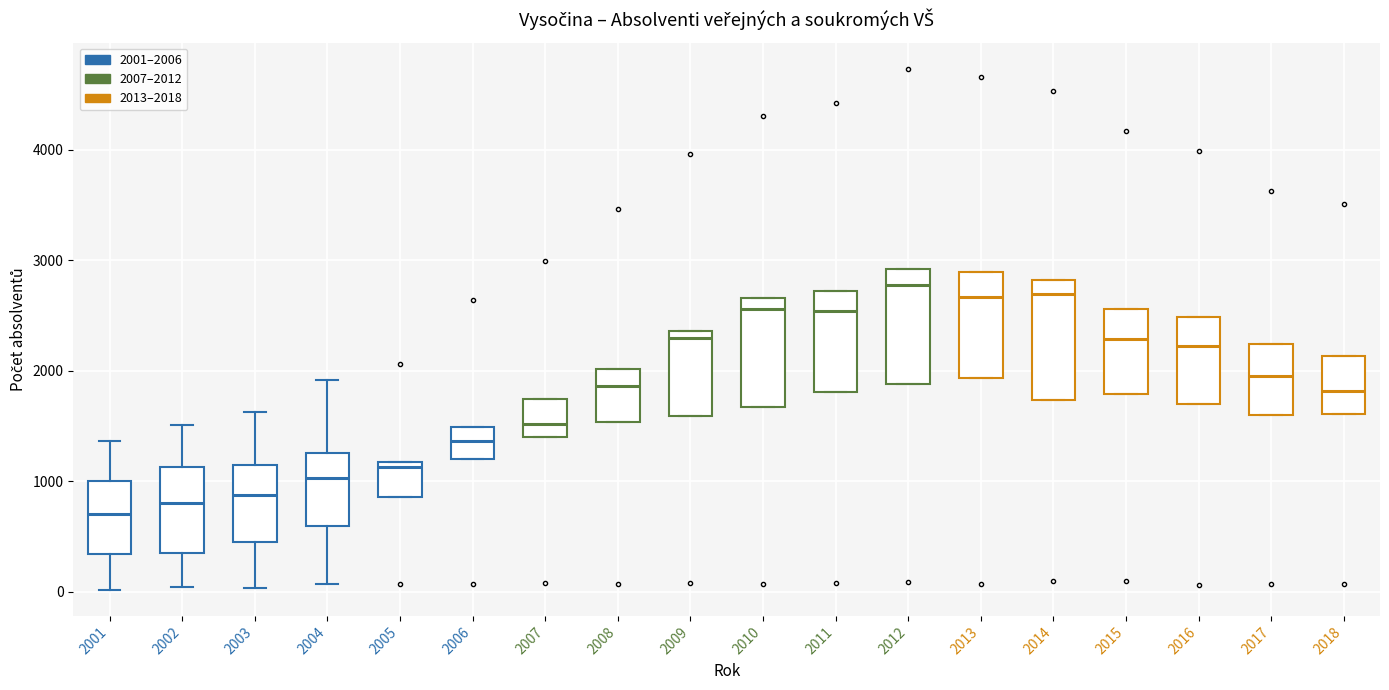

Reading left to right, transcribe this box plot: for each box, give where its median line is, the range the box spans, and where its two whiskers end, as read against the y-axis. The values are not printed on the chart, so give them approximately, as read against the axis.

2001: median 700, box 300 to 1000, whiskers 0 to 1400
2002: median 800, box 300 to 1100, whiskers 0 to 1500
2003: median 900, box 500 to 1100, whiskers 0 to 1600
2004: median 1000, box 600 to 1300, whiskers 100 to 1900
2005: median 1100, box 900 to 1200, whiskers 900 to 1200
2006: median 1400, box 1200 to 1500, whiskers 1200 to 1500
2007: median 1500, box 1400 to 1700, whiskers 1400 to 1700
2008: median 1900, box 1500 to 2000, whiskers 1500 to 2000
2009: median 2300, box 1600 to 2400, whiskers 1600 to 2400
2010: median 2600, box 1700 to 2700, whiskers 1700 to 2700
2011: median 2500, box 1800 to 2700, whiskers 1800 to 2700
2012: median 2800, box 1900 to 2900, whiskers 1900 to 2900
2013: median 2700, box 1900 to 2900, whiskers 1900 to 2900
2014: median 2700, box 1700 to 2800, whiskers 1700 to 2800
2015: median 2300, box 1800 to 2600, whiskers 1800 to 2600
2016: median 2200, box 1700 to 2500, whiskers 1700 to 2500
2017: median 2000, box 1600 to 2200, whiskers 1600 to 2200
2018: median 1800, box 1600 to 2100, whiskers 1600 to 2100